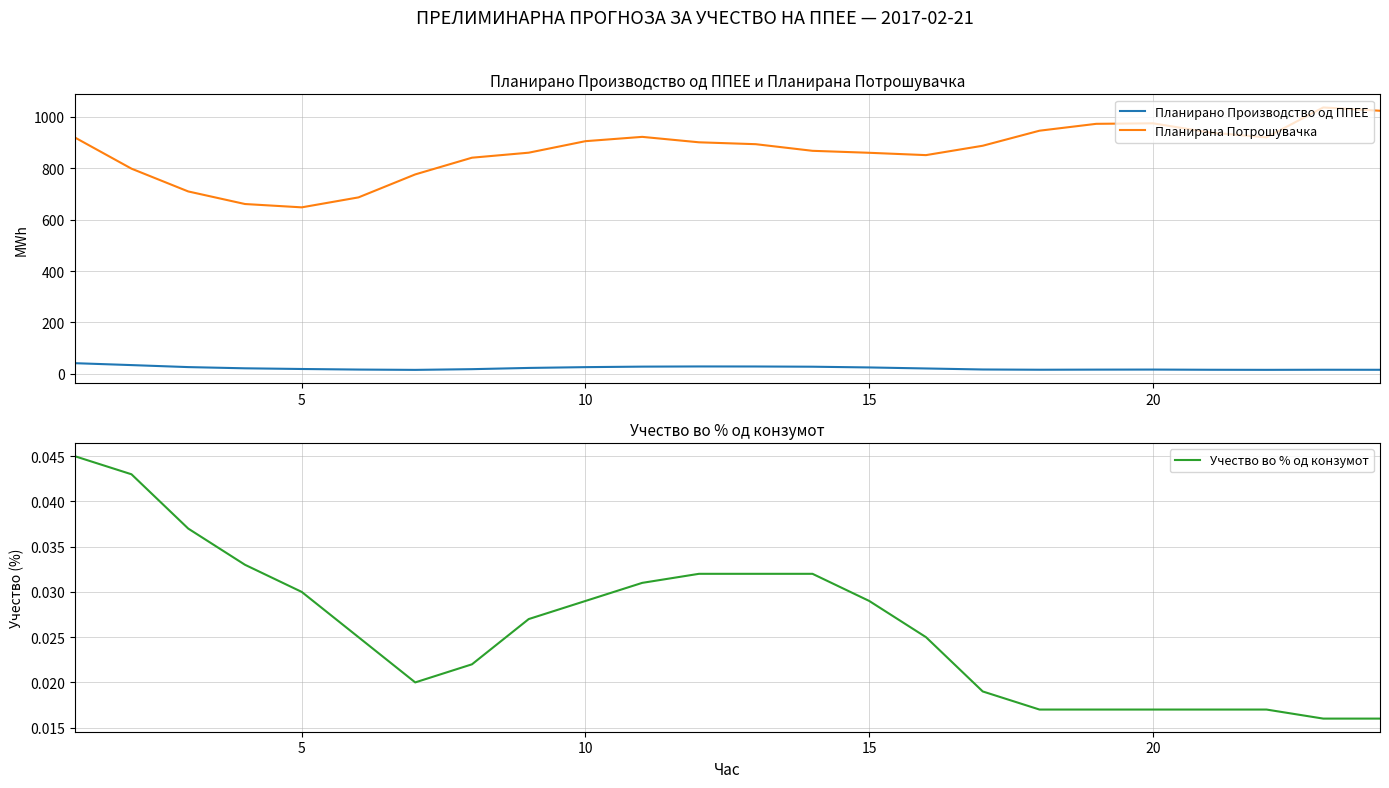

Is the value of Планирано Производство од ППЕЕ at 10 greater than the value of Планирана Потрошувачка at 10?

No